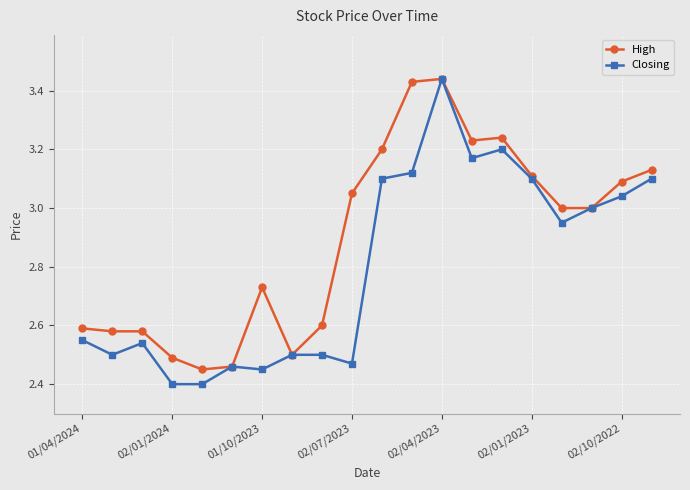

At how many categories does at least one series exceed 2?

20